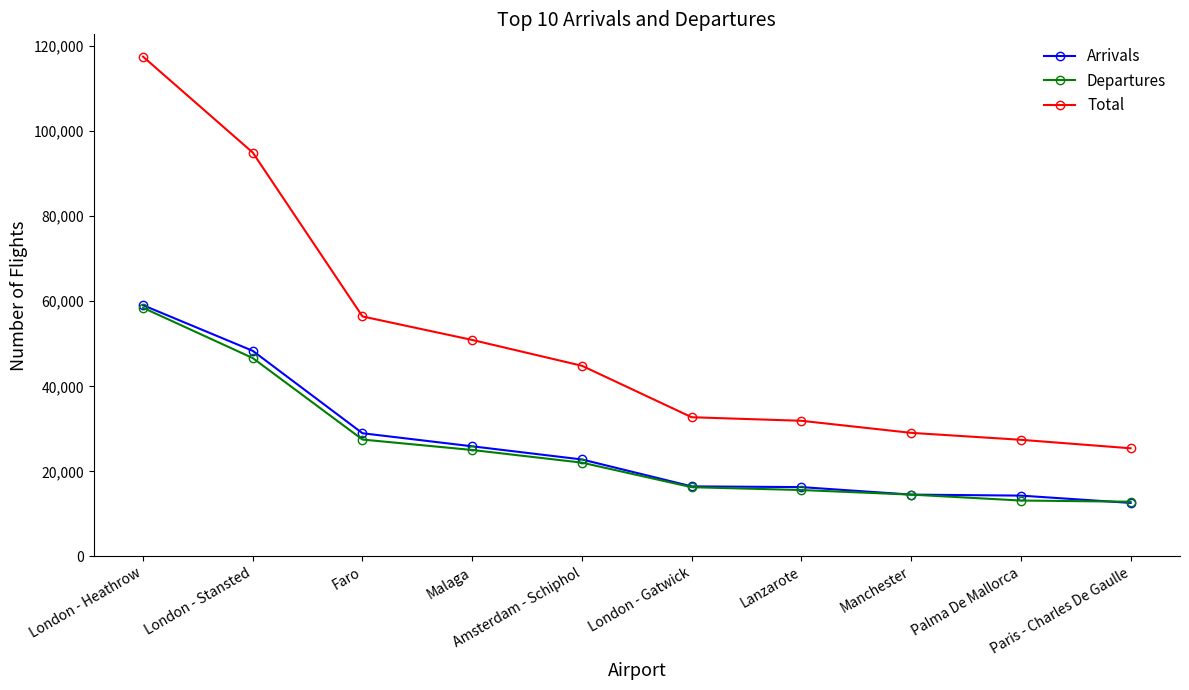

True or false: Total and Arrivals intersect in this chart.

False